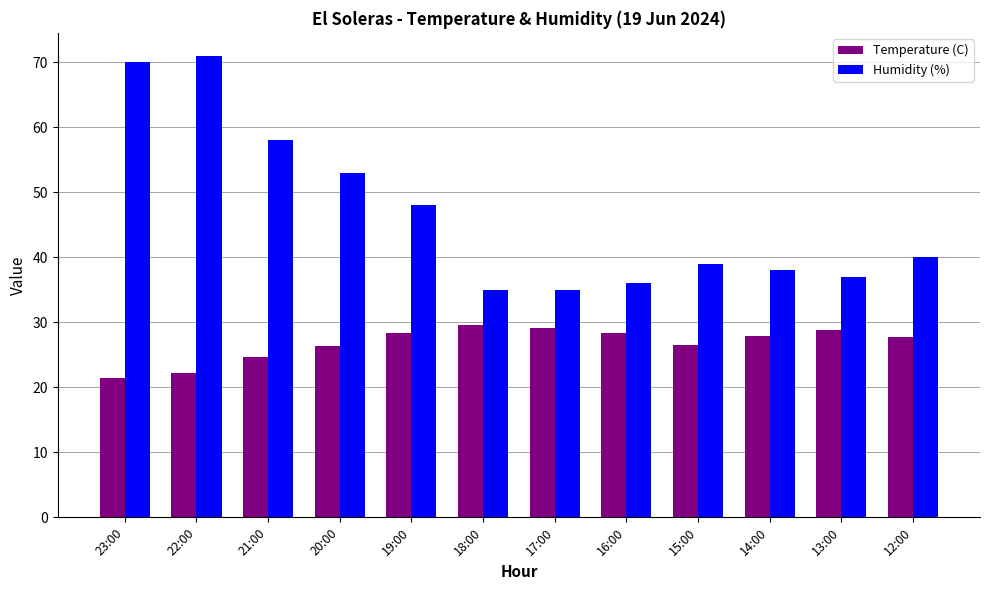

At which category does the chart reach its minimum across all series?

23:00